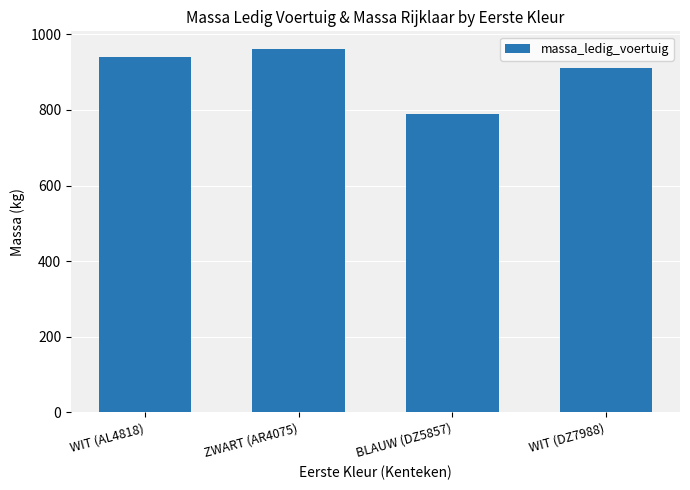

The value at WIT (DZ7988) is 910. True or false?

True